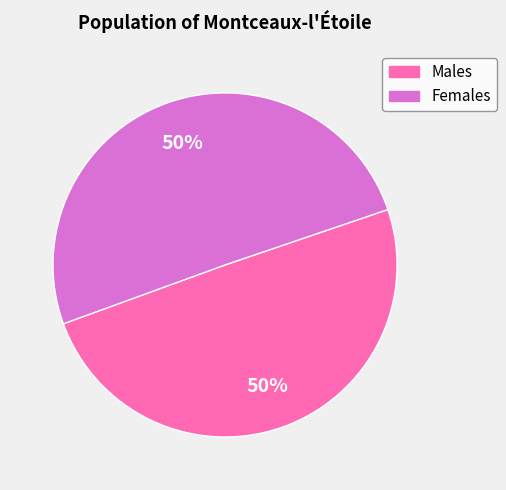

To the nearest percent, what is the average slice percentage?

50%